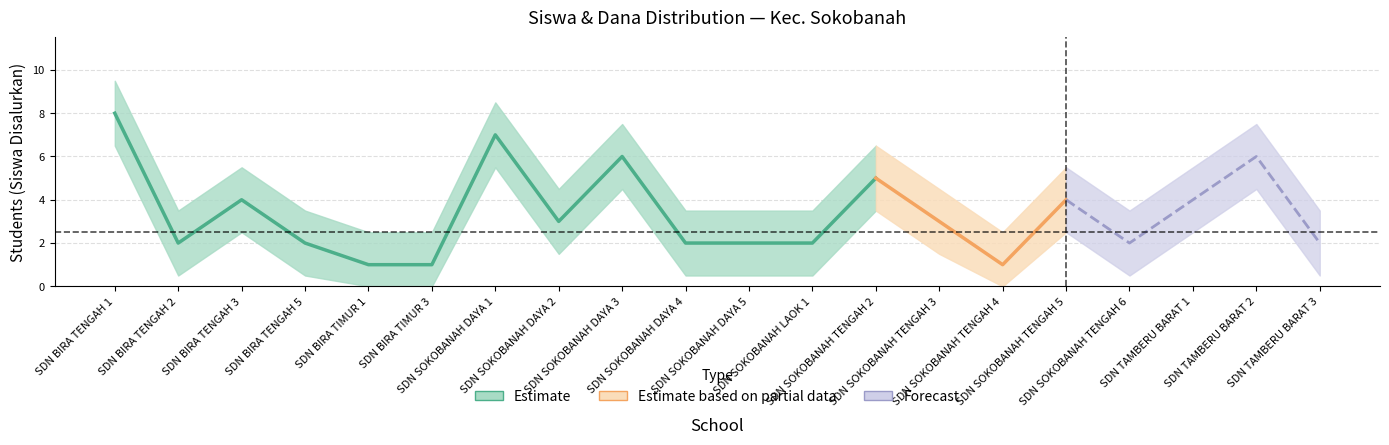

What position from the right is SDN BIRA TENGAH 5?

17